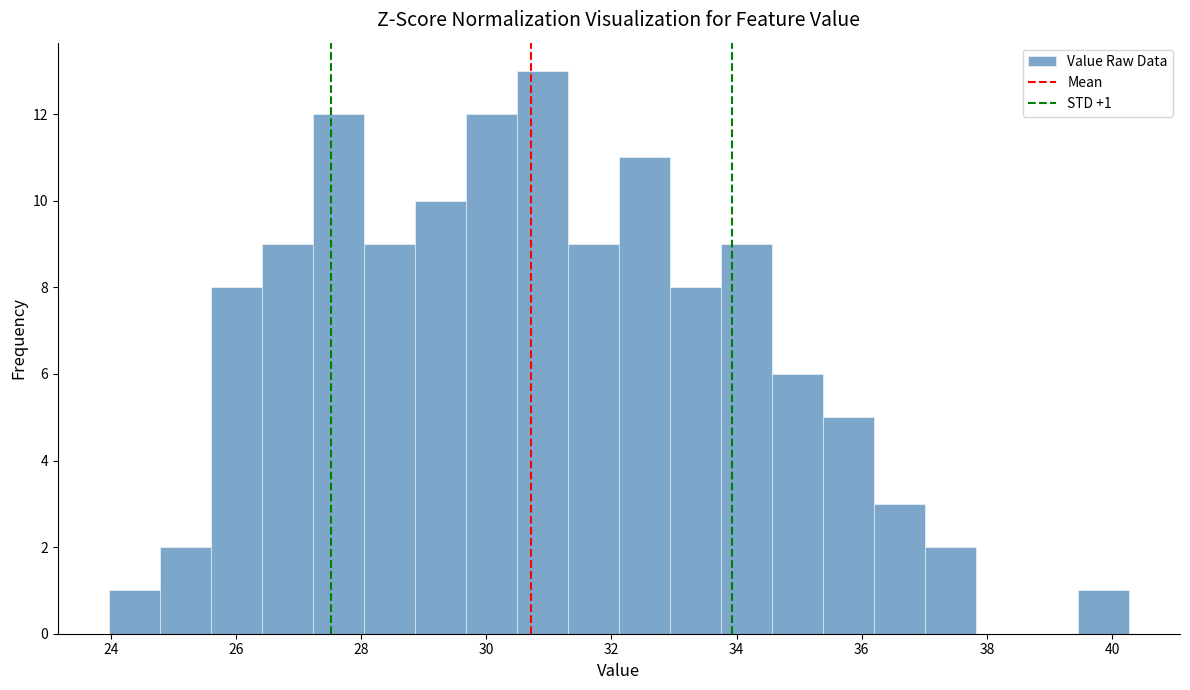

Which range on the x-axis has the tallest bar?

30.4 to 31.4